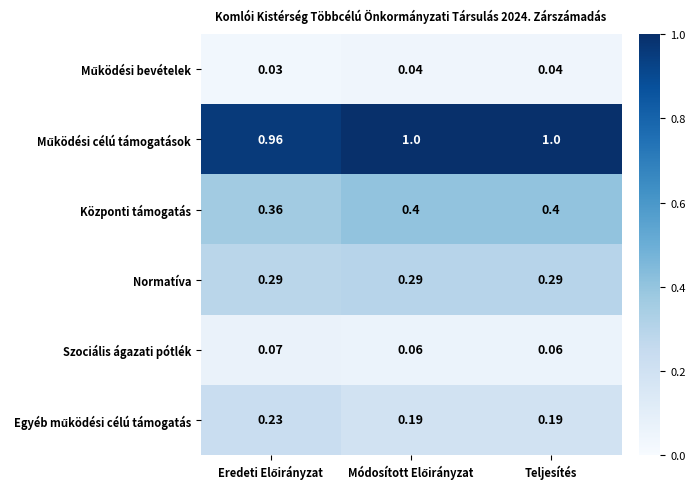

Count the number of categories in the chart.

3